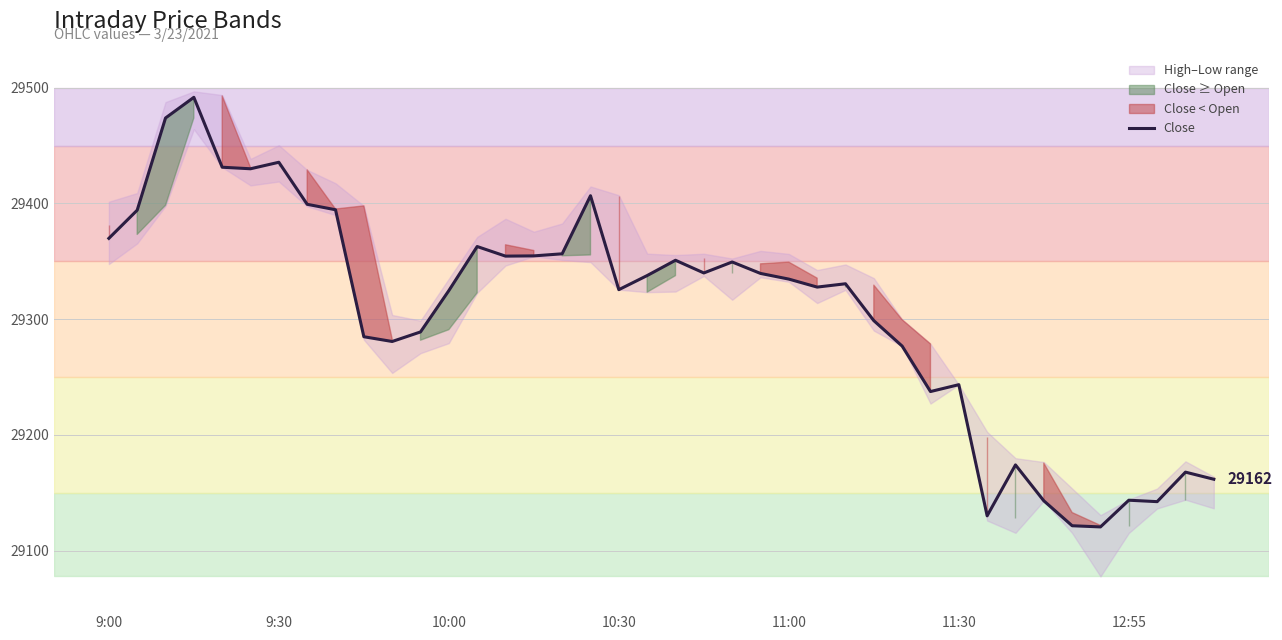

True or false: the data has more than 2 interior local peaks.

True